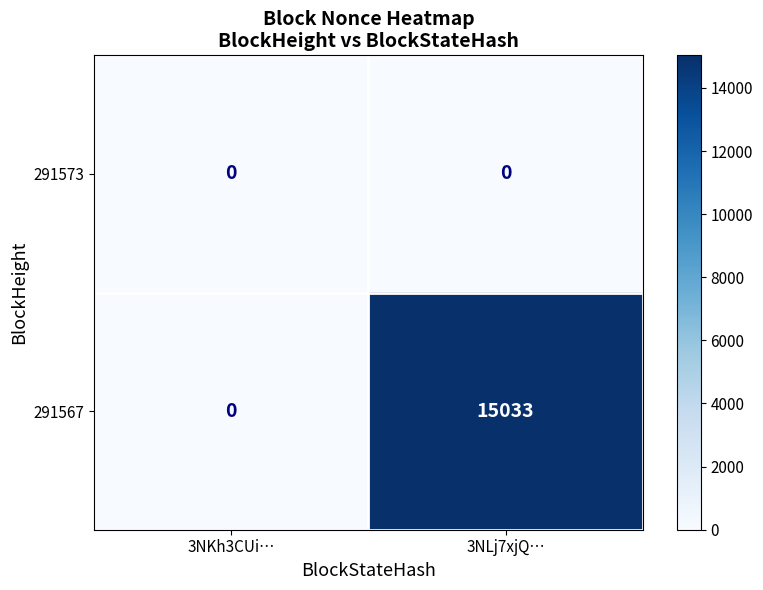

What is the sum of all 291567 values?

15033